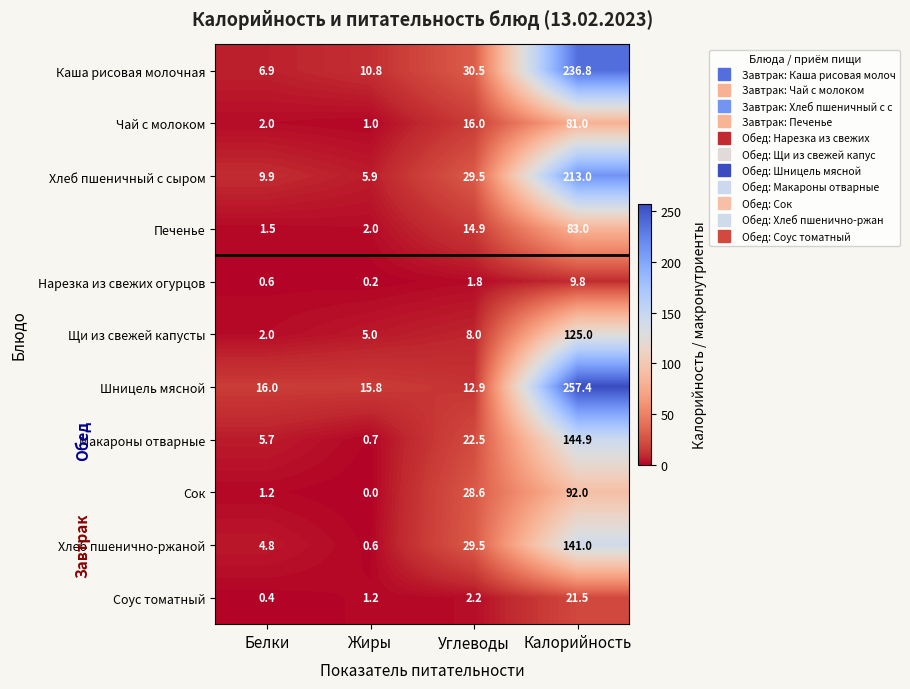

Which series has the largest range (max minus min)?

Шницель мясной